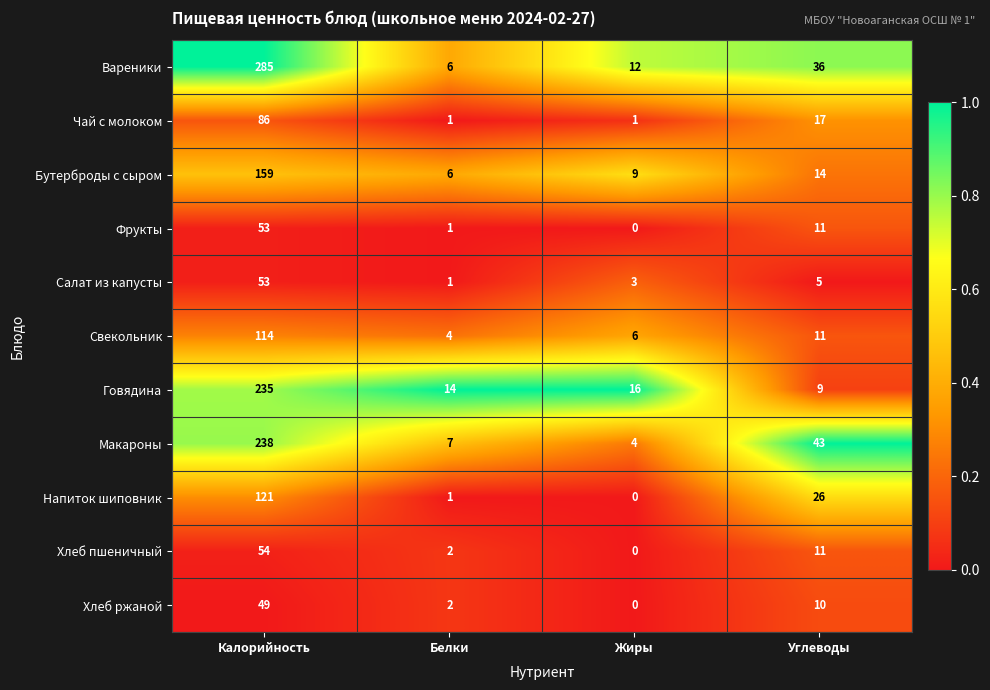

What is the spread (max minus min) of values at Белки?

13